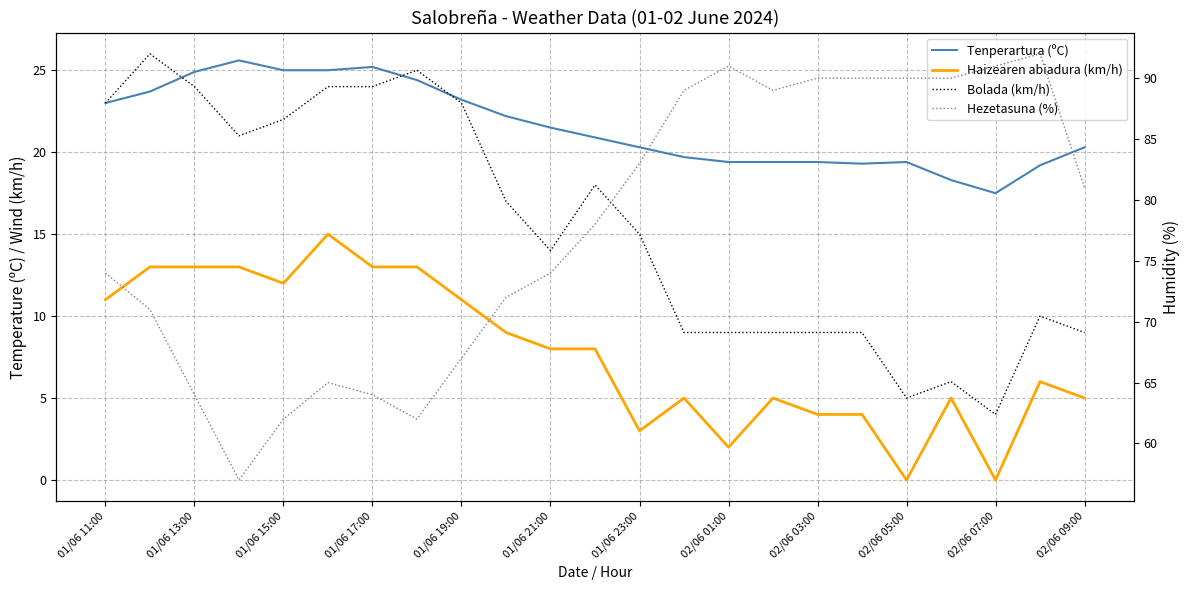

Which series has the widest spread of values?

Hezetasuna (%)